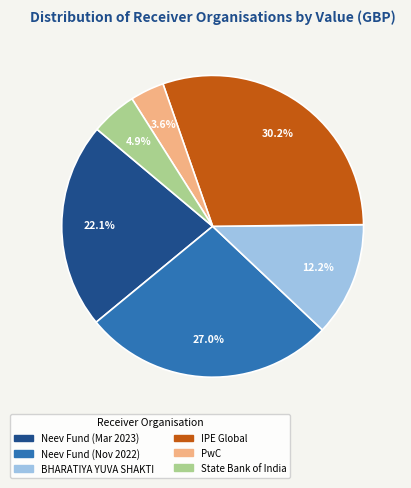

What is the smallest slice in the pie chart?

PwC